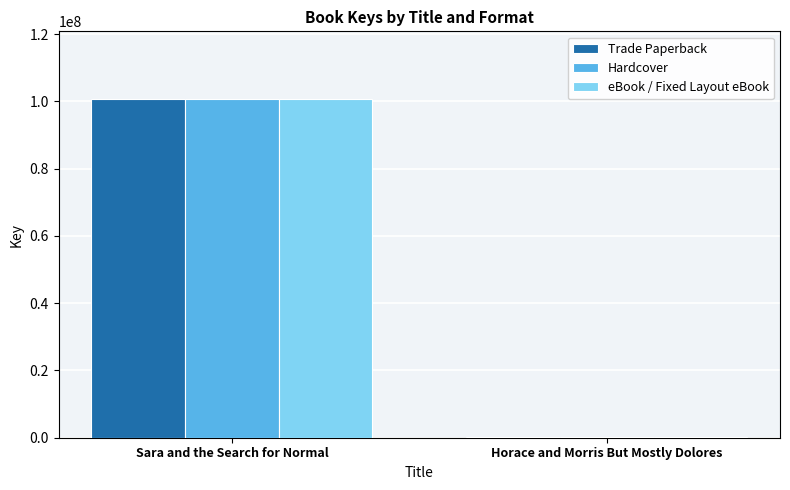

Is the value of Trade Paperback at Sara and the Search for Normal greater than the value of Hardcover at Horace and Morris But Mostly Dolores?

Yes